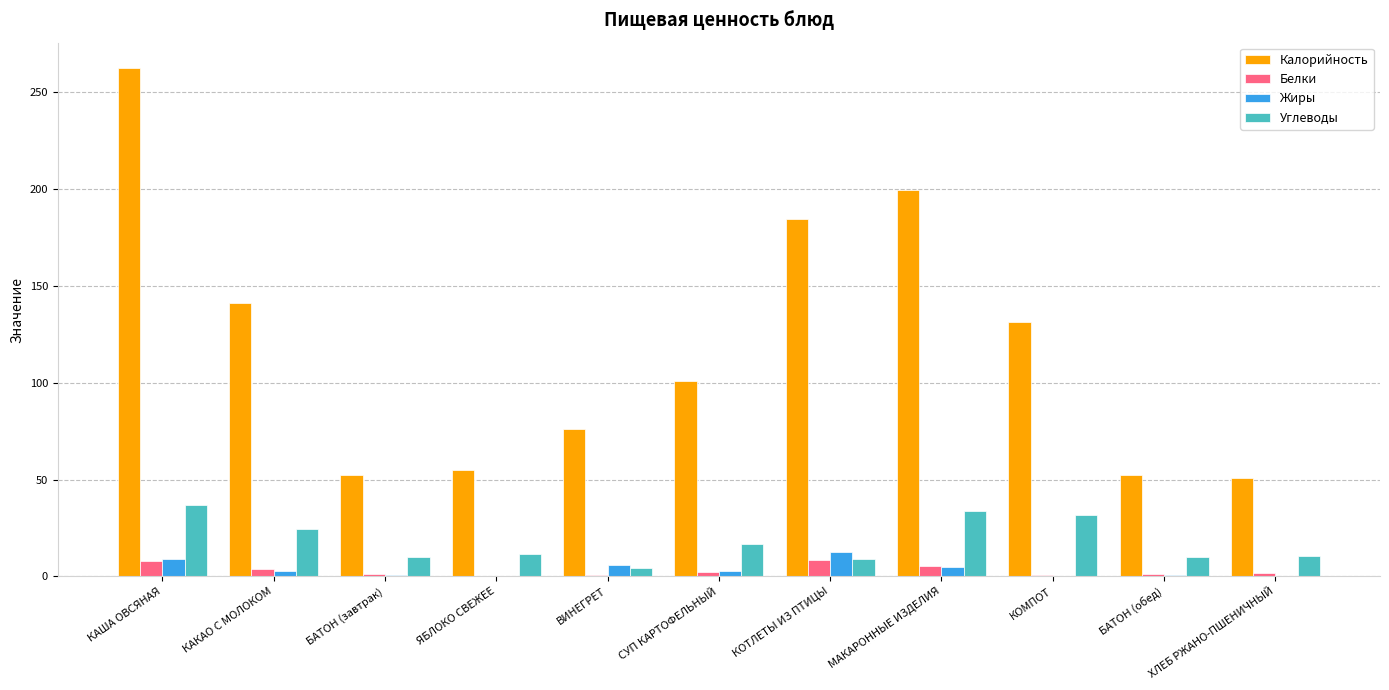

Which label corresponds to the largest value in the chart?

КАША ОВСЯНАЯ